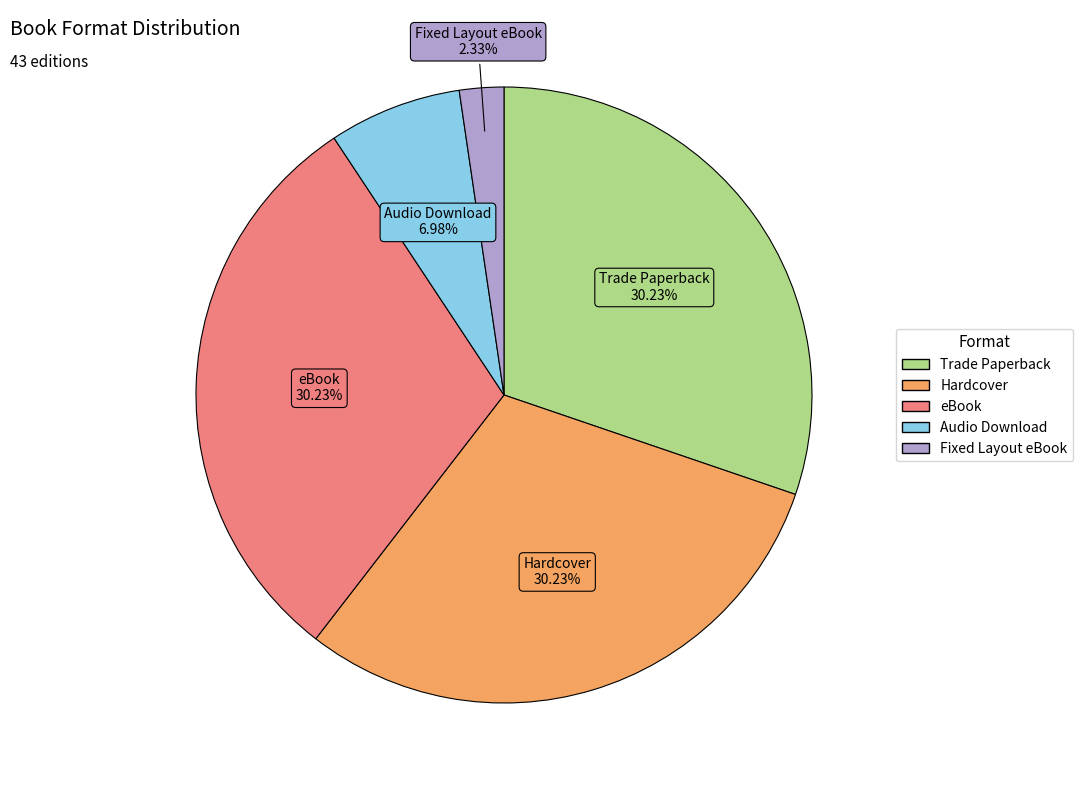

Which slice is the smallest?

Fixed Layout eBook